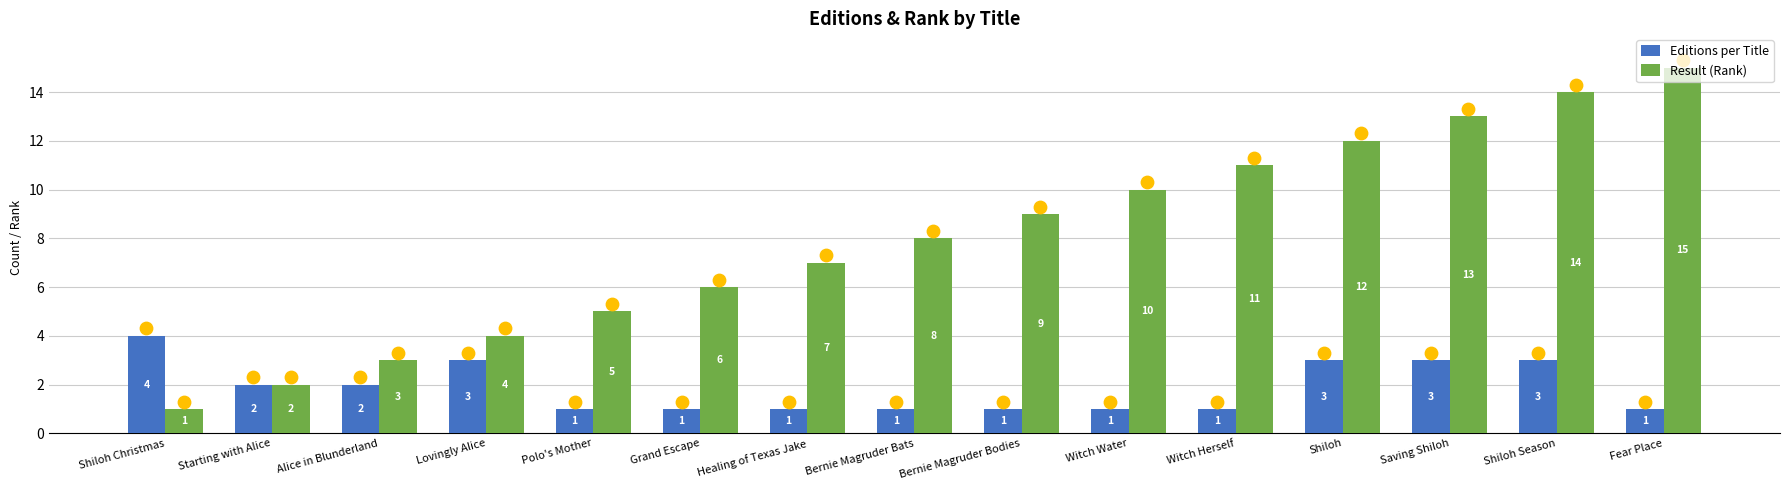

Which series has the largest Y range (max minus min)?

Result (Rank)